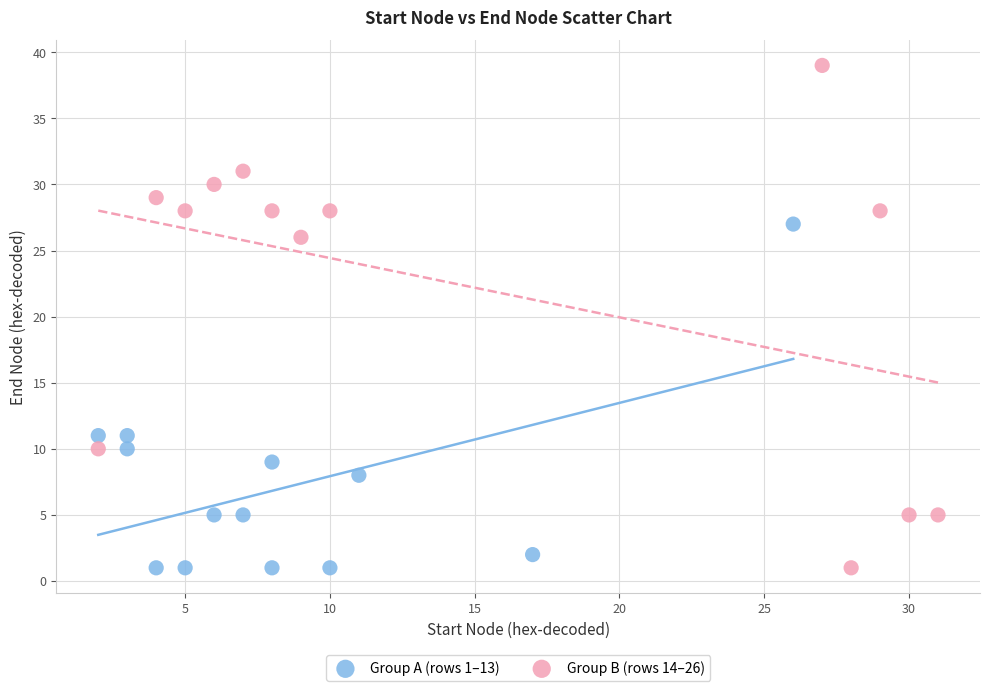

Which series has the widest spread of Y values?

Group B (rows 14–26)